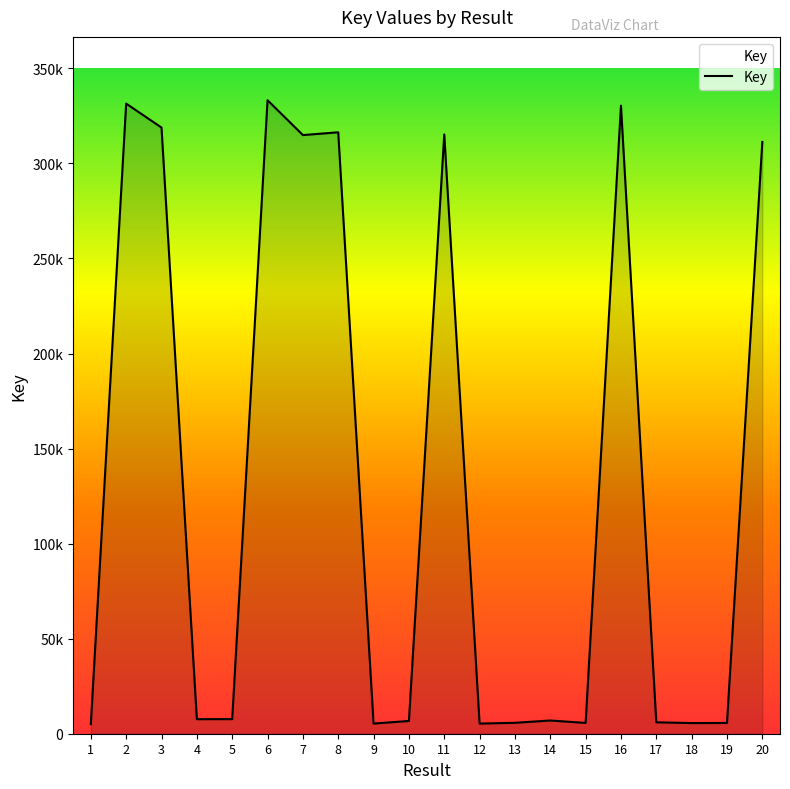

Does the chart have visible grid lines?

No